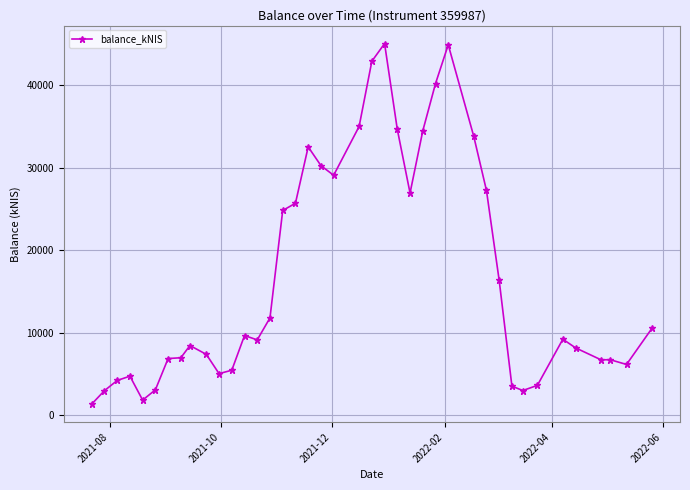

What is the difference between the maximum and minimum values?

43750.8